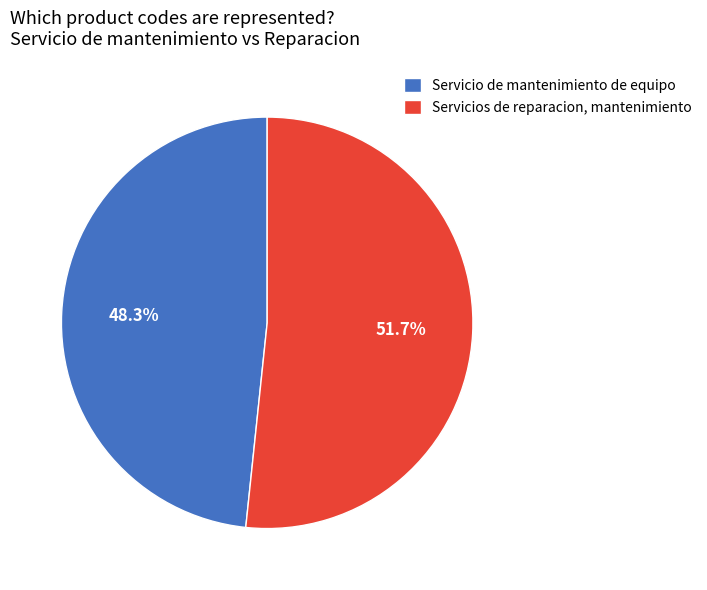

Count the number of slices in the pie.

2